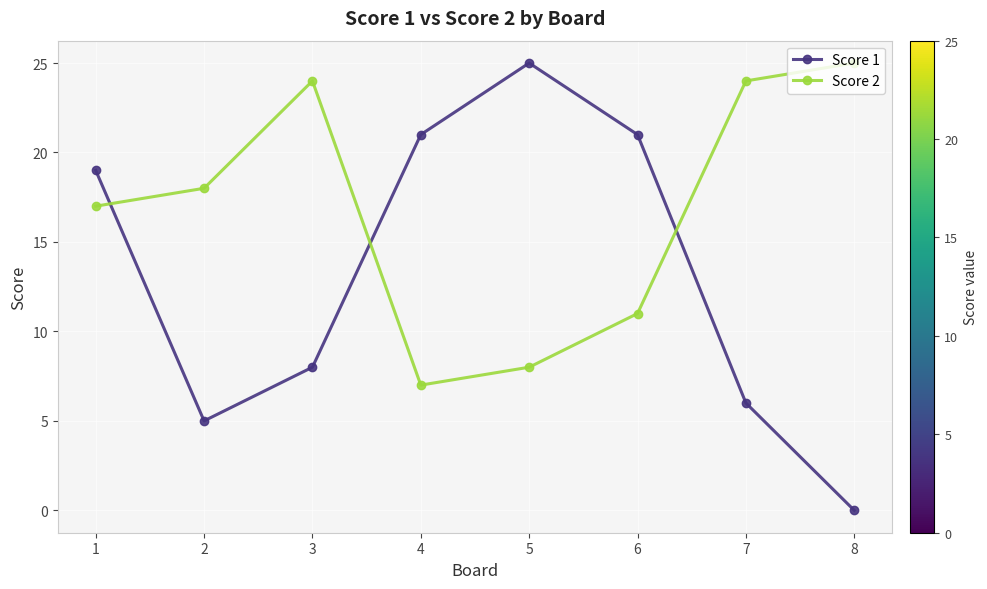

How many times do Score 1 and Score 2 cross each other?

3